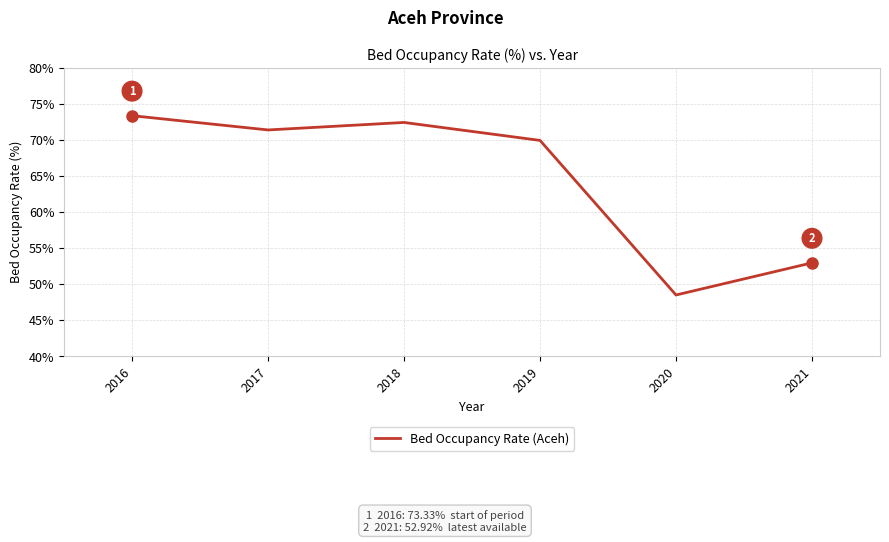

How many interior local peaks (higher than both neighbors) does the data have?

1